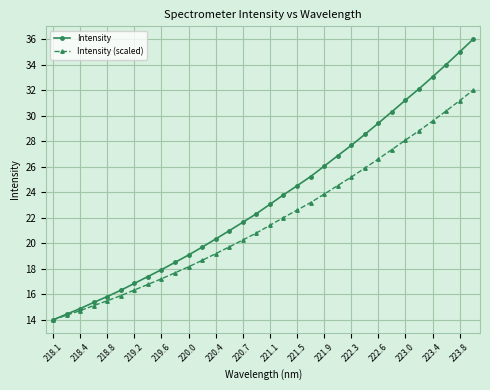

Which series has the largest total across all categories?

Intensity